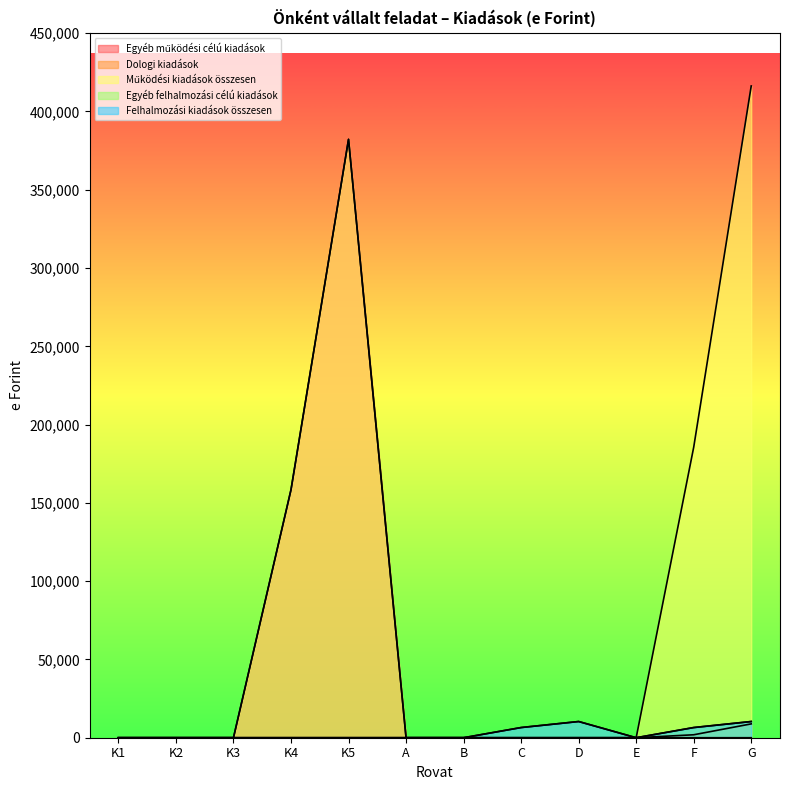

At C, list the series in order from smallest to largest.

Egyéb működési célú kiadások, Dologi kiadások, Működési kiadások összesen, Egyéb felhalmozási célú kiadások, Felhalmozási kiadások összesen